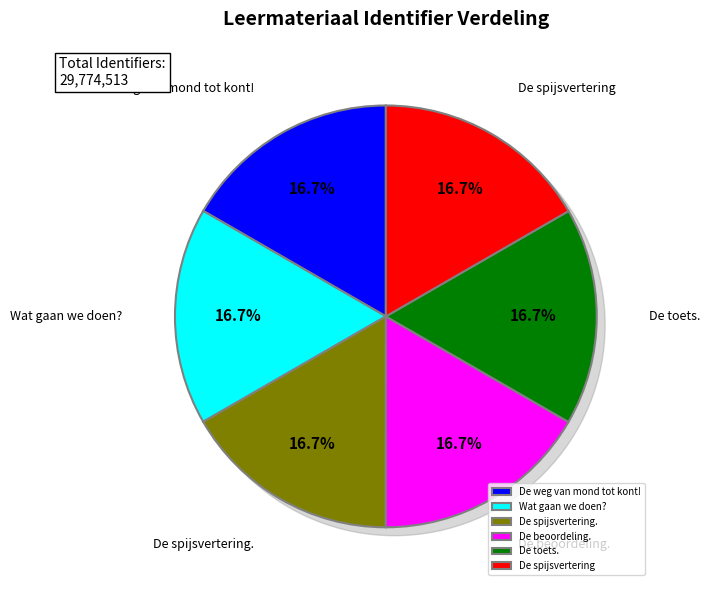

To the nearest percent, what is the average slice percentage?

17%